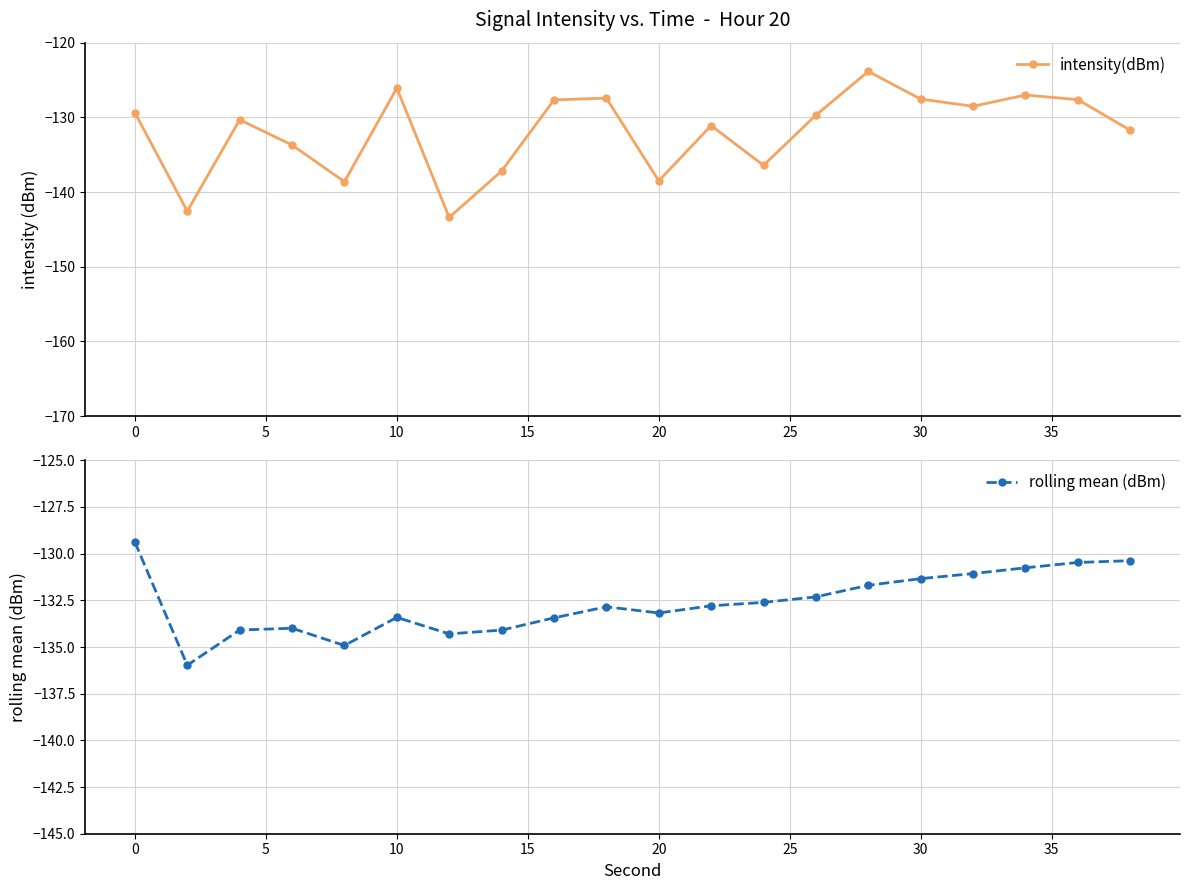

True or false: rolling mean (dBm) has more than 1 interior local peaks.

True